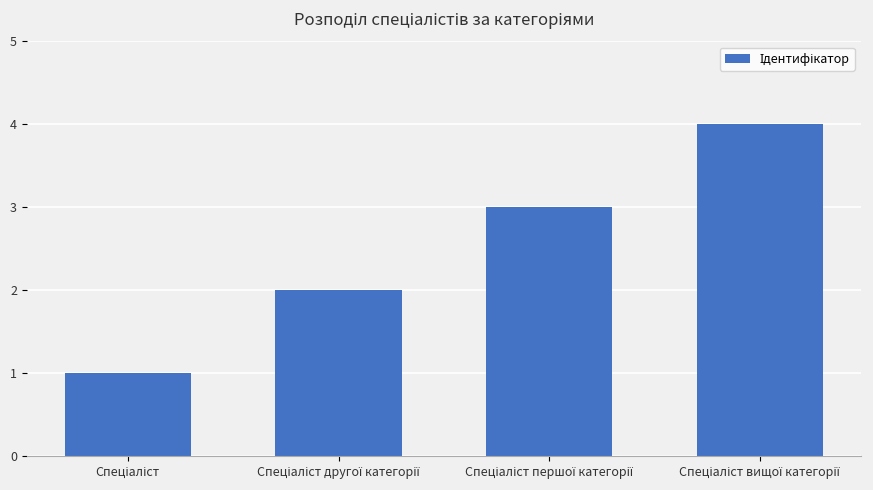

Count the number of data series in this chart.

1